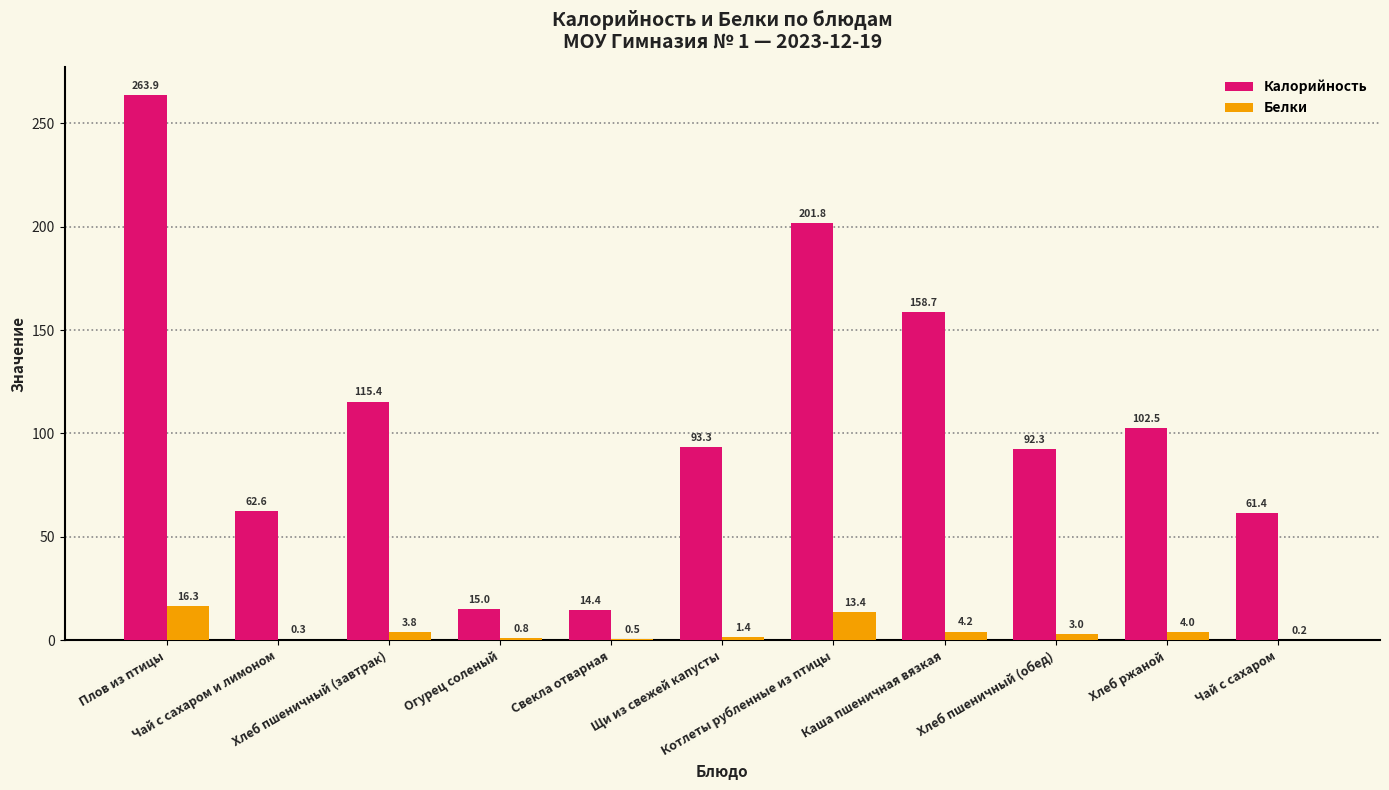

Reading left to right, what are all the values shown in this chart?

Калорийность: Плов из птицы=263.9	Чай с сахаром и лимоном=62.6	Хлеб пшеничный (завтрак)=115.4	Огурец соленый=15.0	Свекла отварная=14.4	Щи из свежей капусты=93.3	Котлеты рубленные из птицы=201.8	Каша пшеничная вязкая=158.7	Хлеб пшеничный (обед)=92.3	Хлеб ржаной=102.5	Чай с сахаром=61.4
Белки: Плов из птицы=16.3	Чай с сахаром и лимоном=0.3	Хлеб пшеничный (завтрак)=3.8	Огурец соленый=0.8	Свекла отварная=0.5	Щи из свежей капусты=1.4	Котлеты рубленные из птицы=13.4	Каша пшеничная вязкая=4.2	Хлеб пшеничный (обед)=3.0	Хлеб ржаной=4.0	Чай с сахаром=0.2